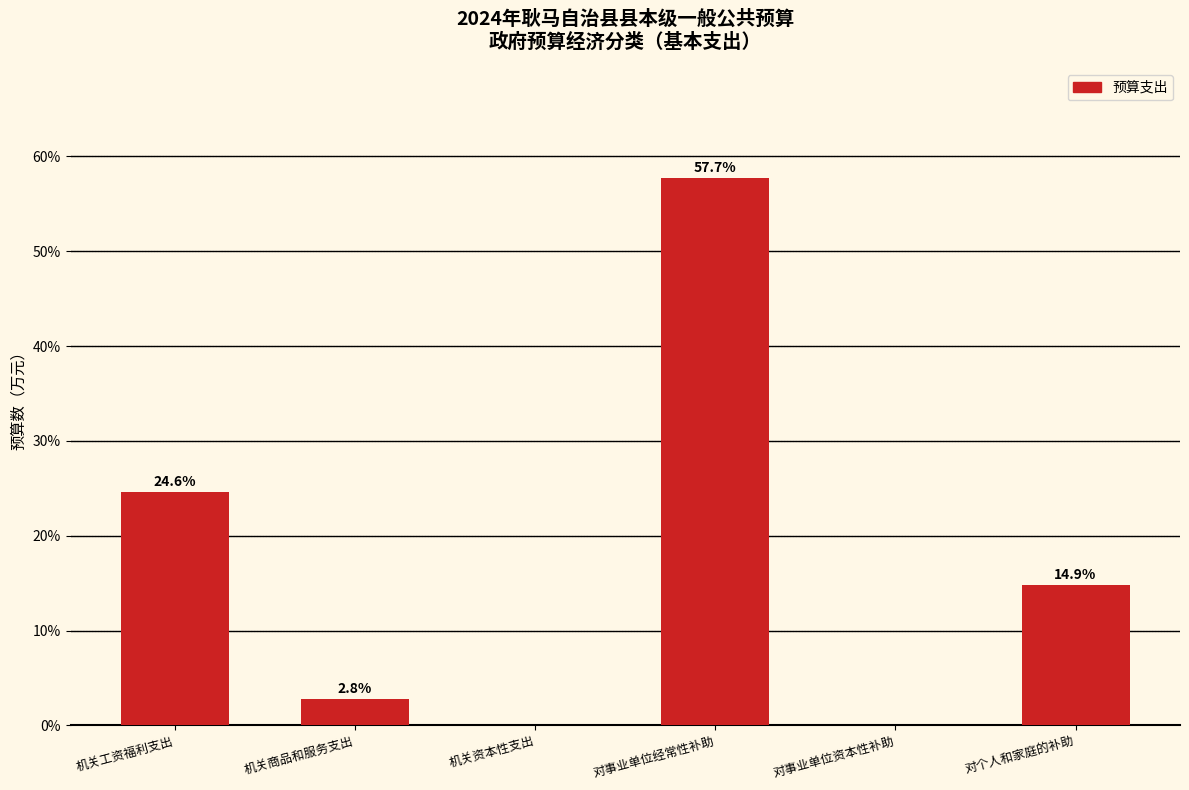

Reading right to left, extract all data points from this chart.

对个人和家庭的补助=14.9	对事业单位资本性补助=0.0	对事业单位经常性补助=57.7	机关资本性支出=0.0	机关商品和服务支出=2.8	机关工资福利支出=24.6